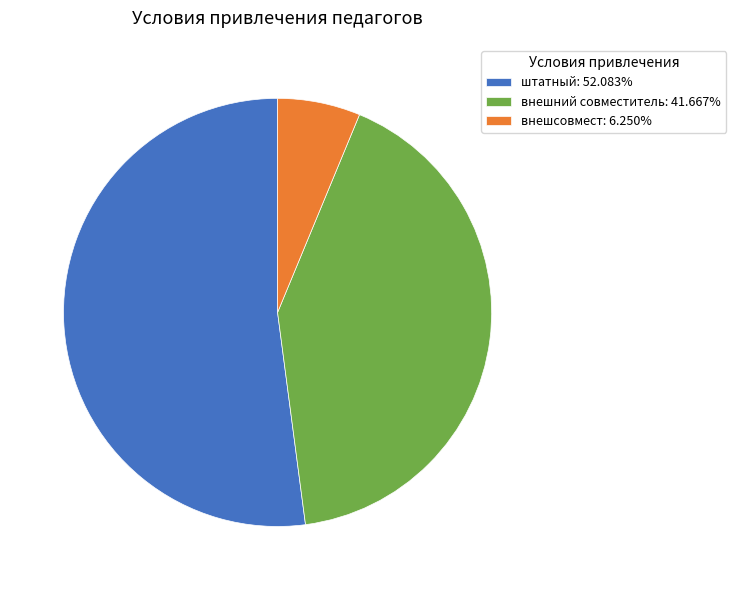

How many slices are in this pie chart?

3